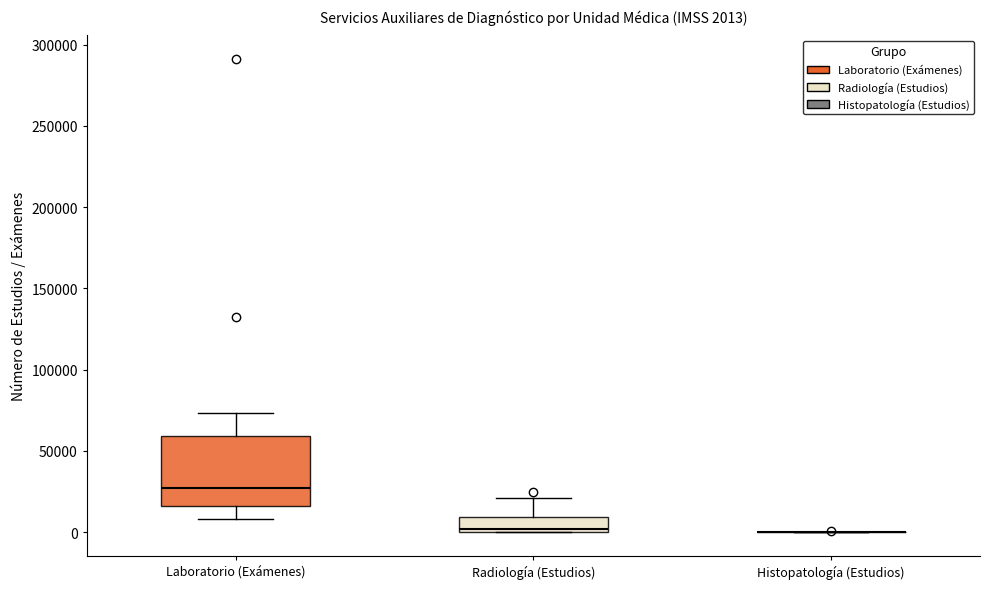

Comparing the boxes themselves (not the whiskers), which one is the tallest?

Laboratorio (Exámenes)